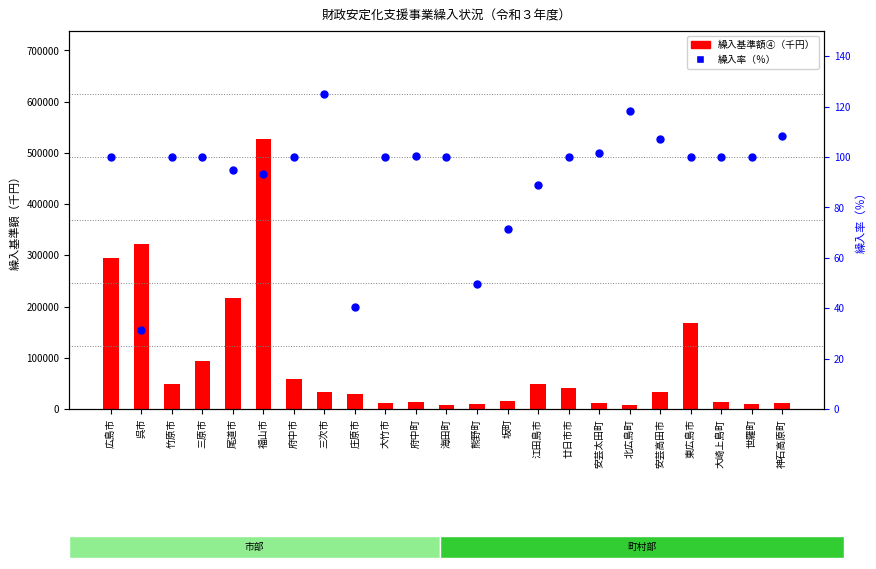

At which category is the sum across all series the highest?

福山市